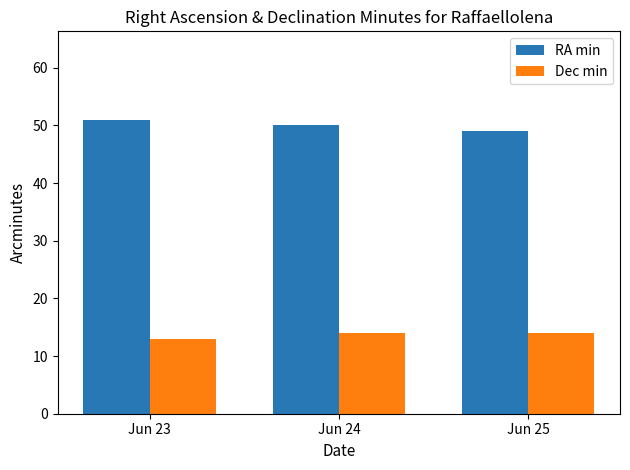

What is the value of the RA min bar at the 2nd from the left?

50